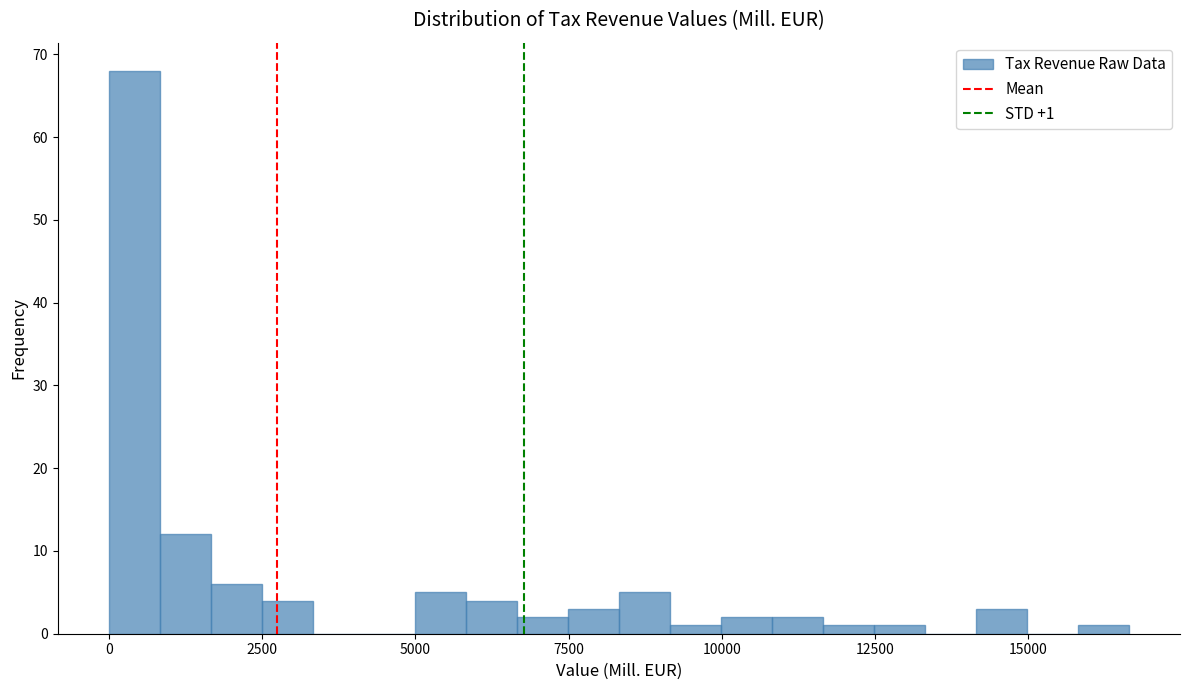

Around what value on the x-axis is the tallest bar? Give the approximate position of its centre, as read against the axis.

500